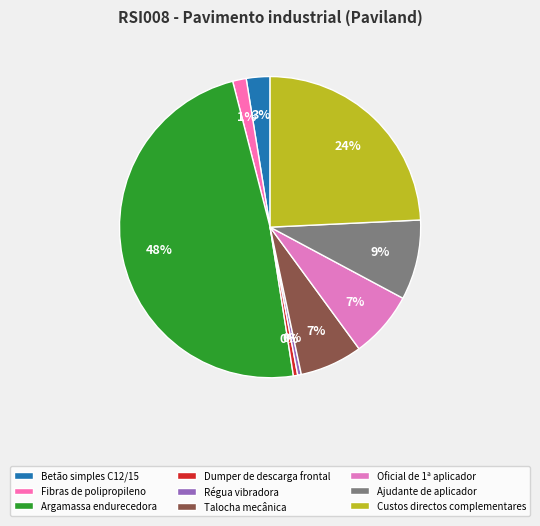

How many slices are in this pie chart?

9